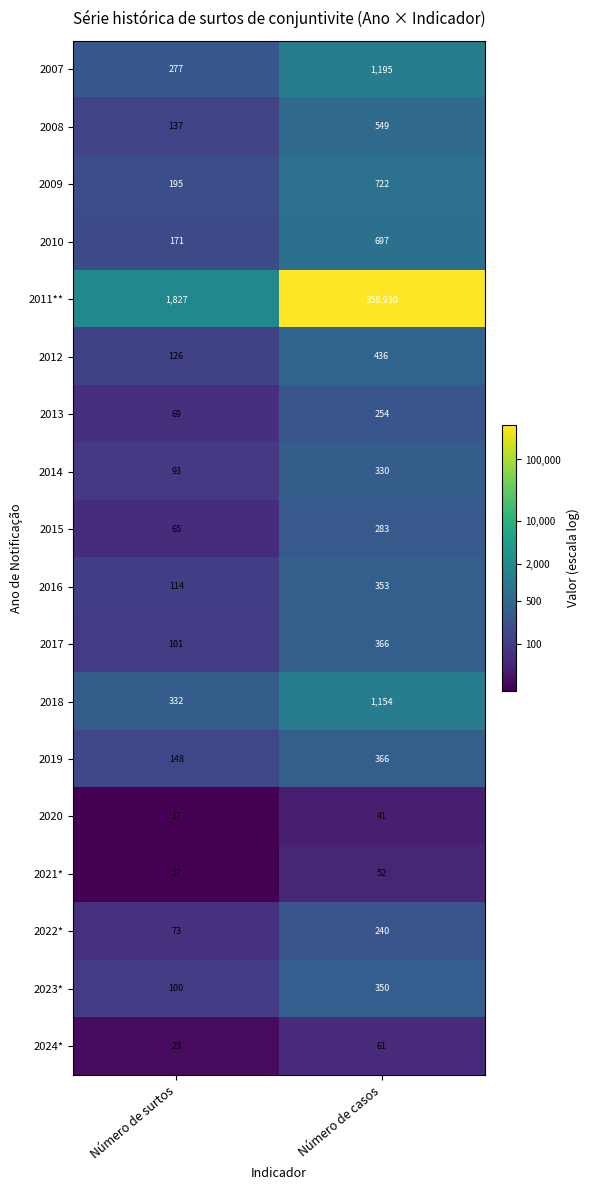

The 2007 series shows 410 at Número de surtos. True or false?

False